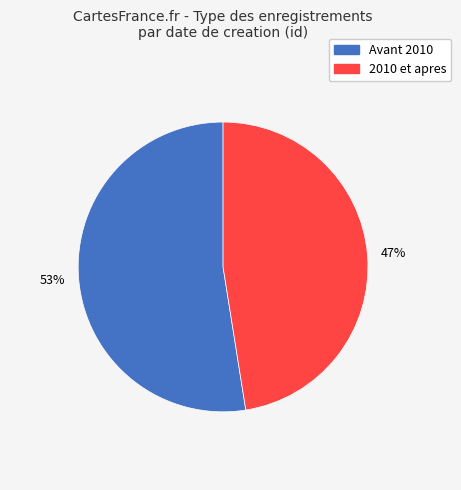

Is there any slice that represents more than half of the pie?

Yes